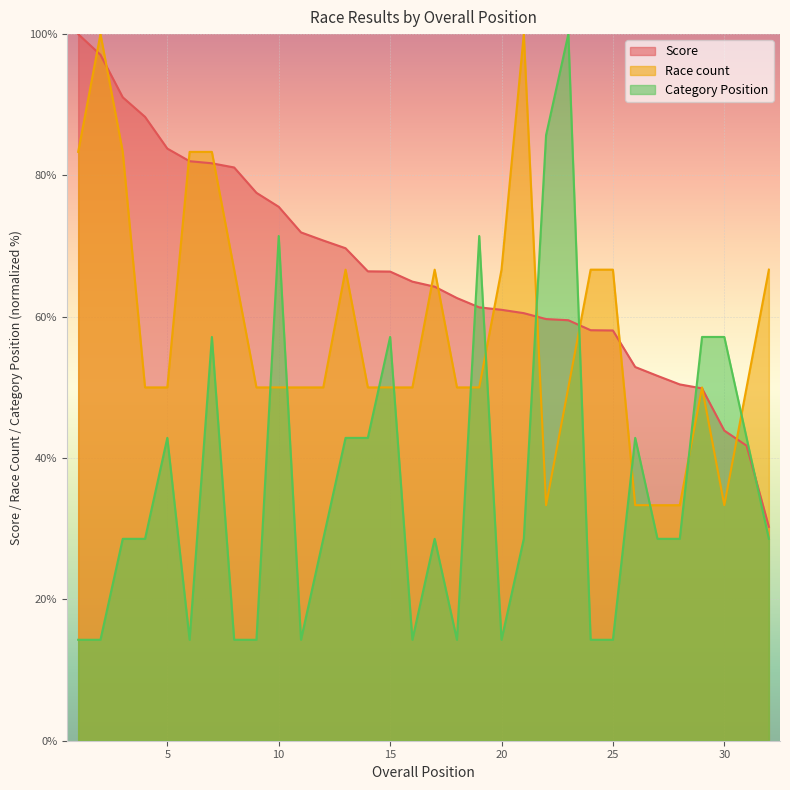

Rank the series by their average value, from highest to lowest.

Score, Race count, Category Position